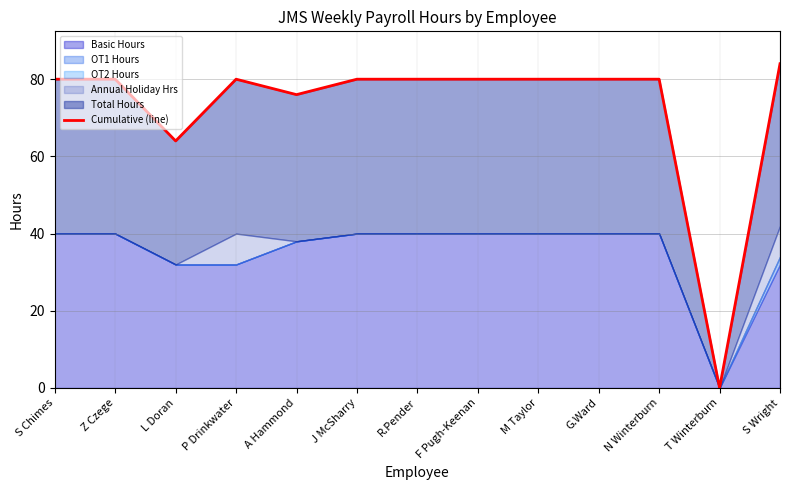

Rank the categories by value from lowest to highest.

T Winterburn, L Doran, A Hammond, S Chimes, Z Czege, P Drinkwater, J McSharry, R.Pender, F Pugh-Keenan, M Taylor, G.Ward, N Winterburn, S Wright